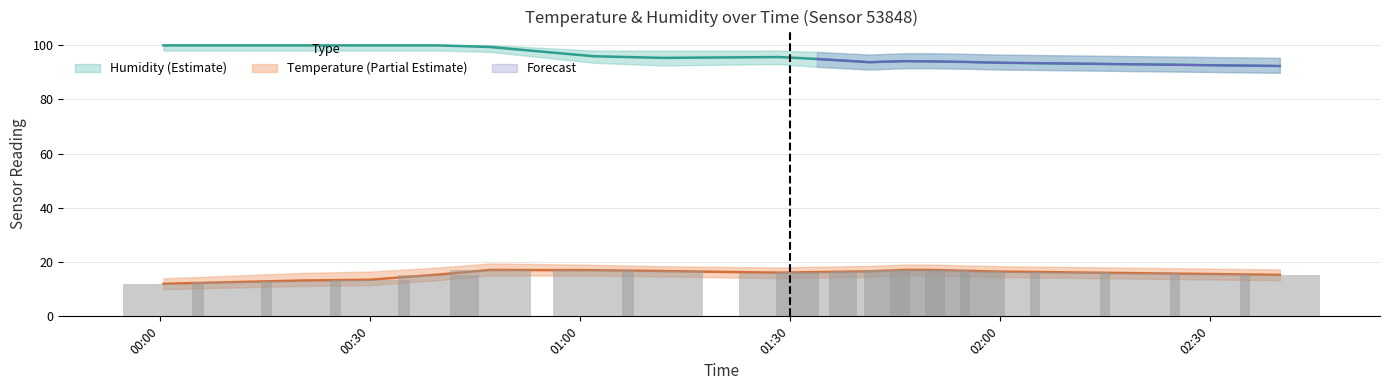

What is the difference between the second highest and minimum values in the temperature series?

5.1